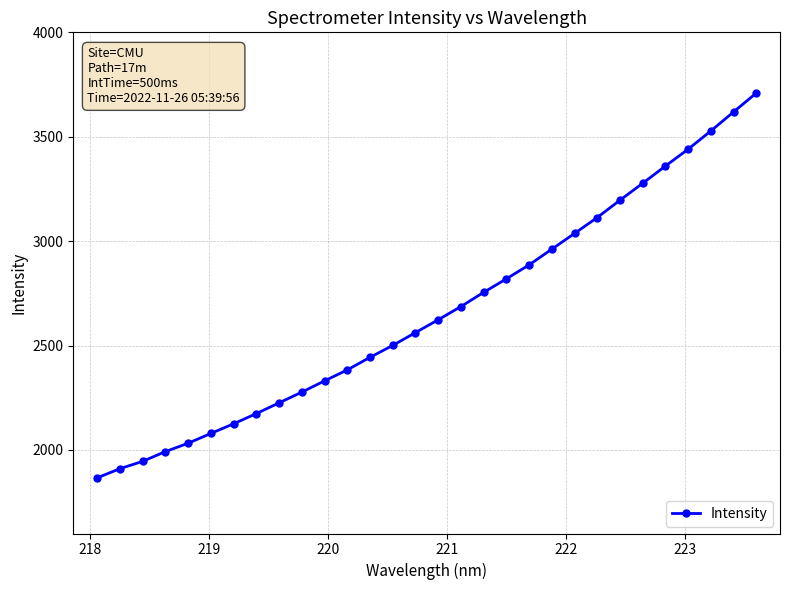

What is the sum of all values?

79859.7